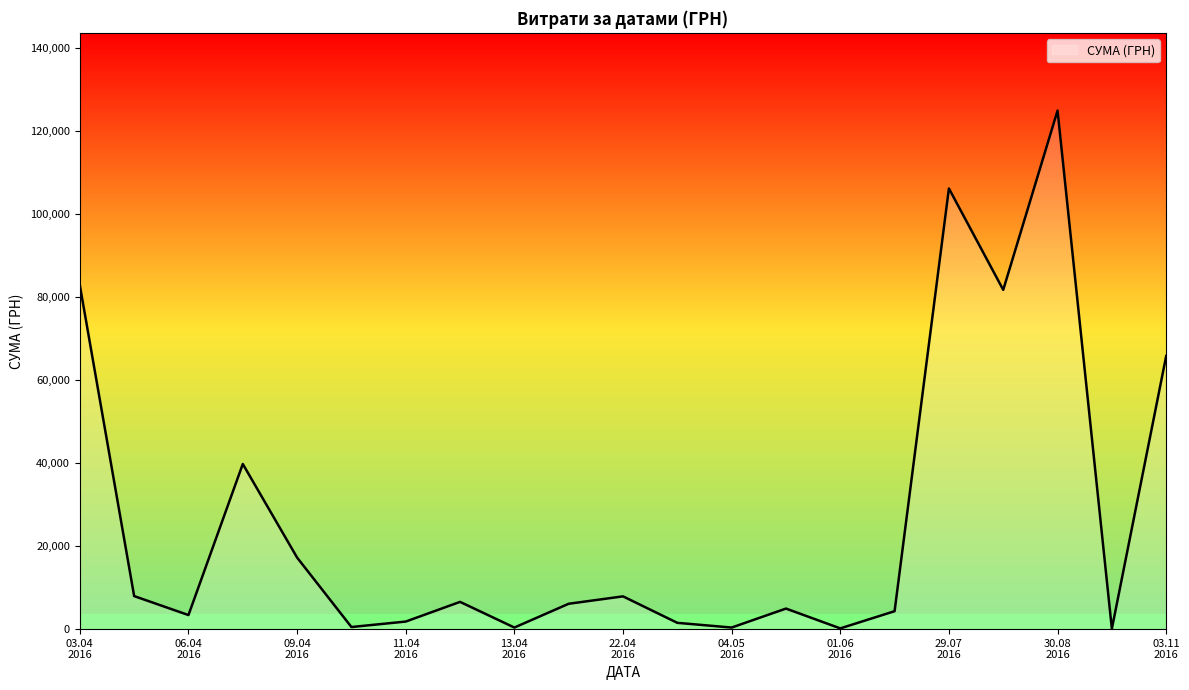

What is the maximum value shown in the chart?

124904.8